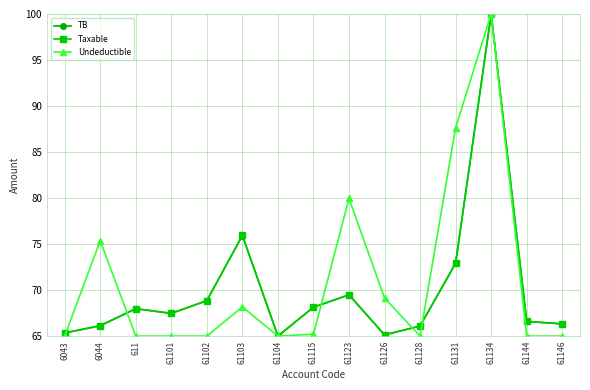

Which series has the largest total across all categories?

Undeductible